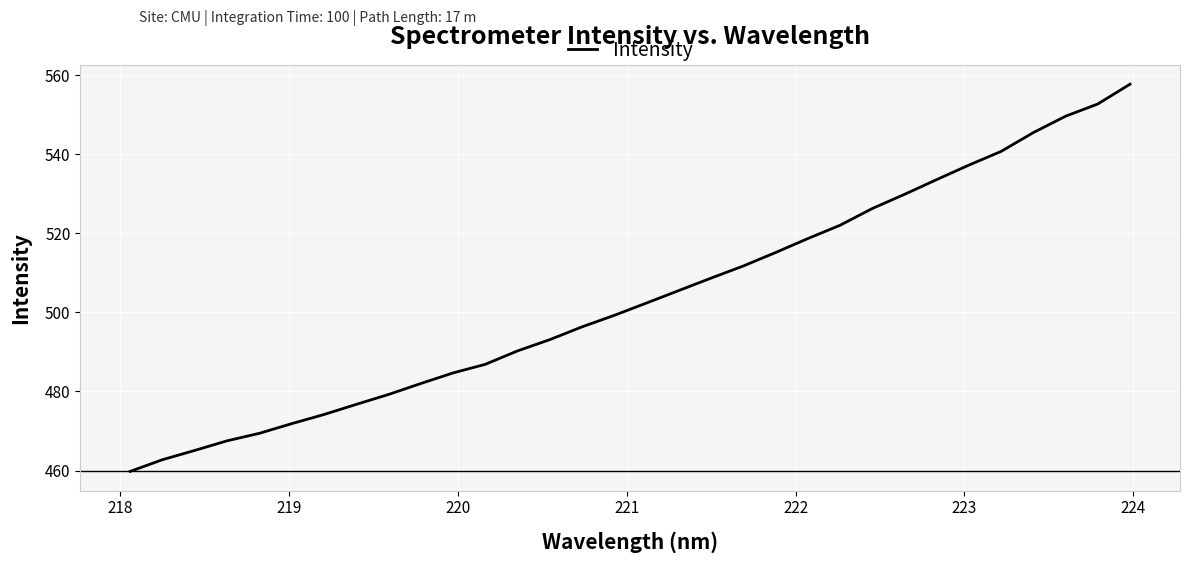

What is the maximum value shown in the chart?

557.8